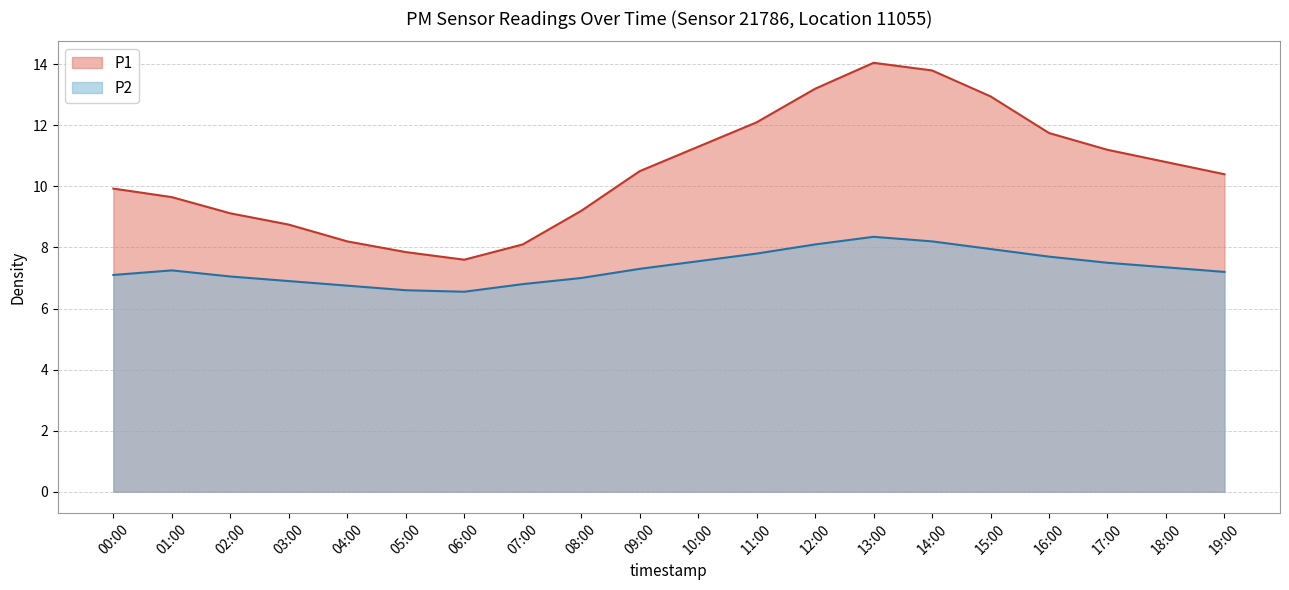

What is the label of the 7th point from the right?

13:00